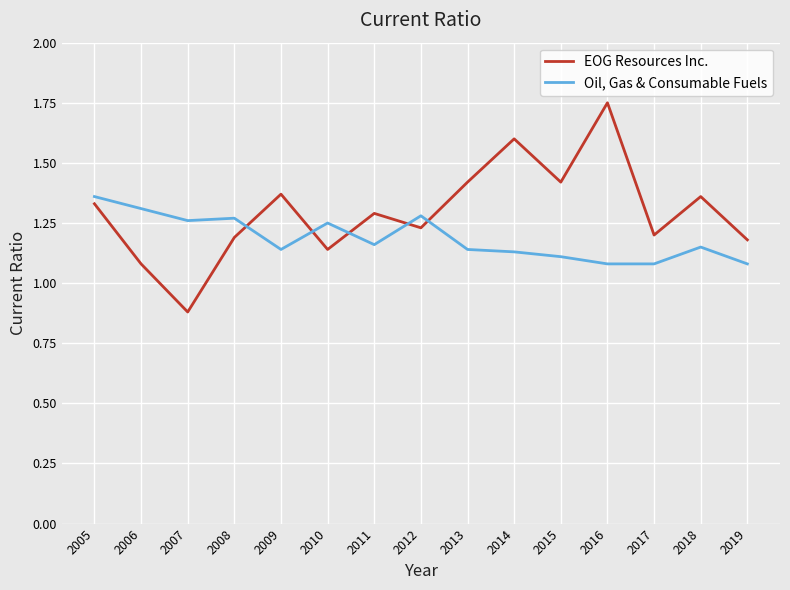

What are all the series names shown in the legend?

EOG Resources Inc., Oil, Gas & Consumable Fuels